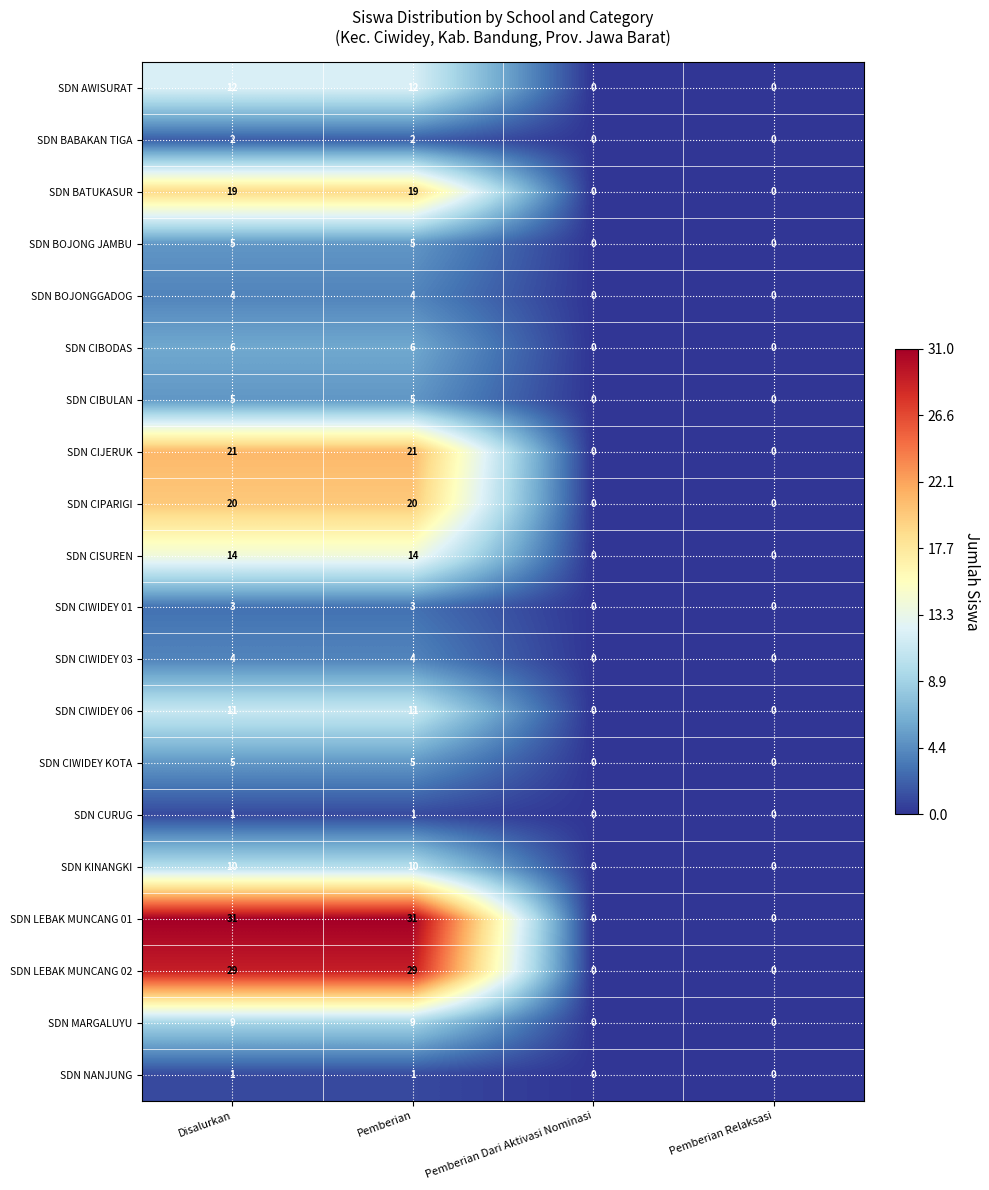

True or false: SDN CIWIDEY KOTA has a value of 5 at Disalurkan.

True